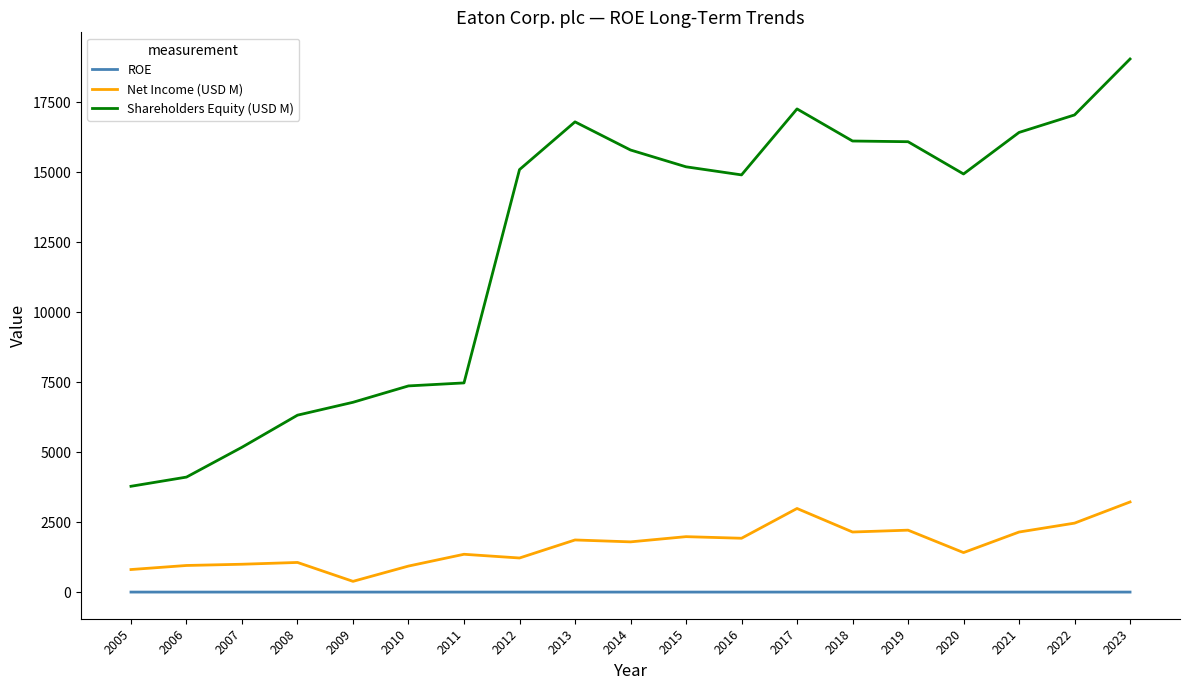

True or false: Shareholders Equity (USD M) and Net Income (USD M) cross at least once.

False